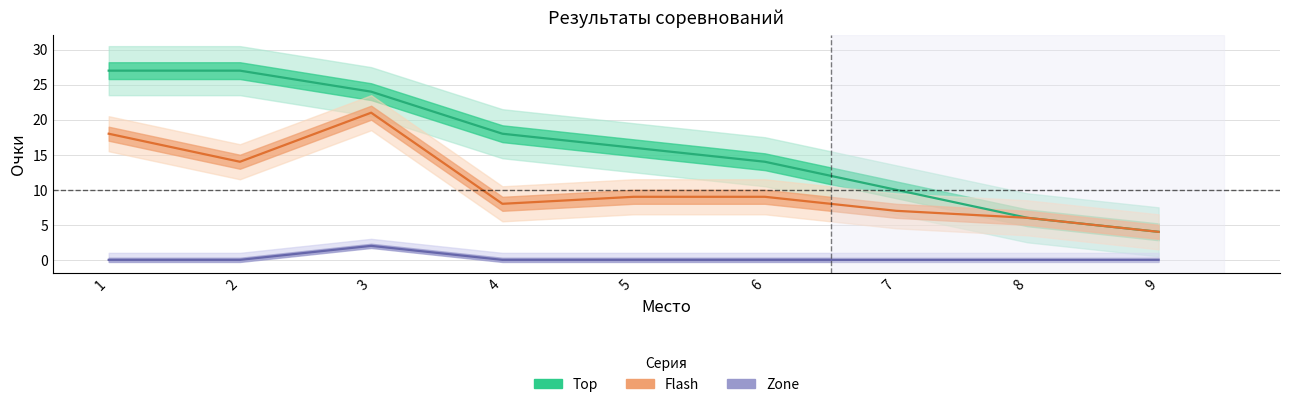

At how many categories does at least one series exceed 22?

3